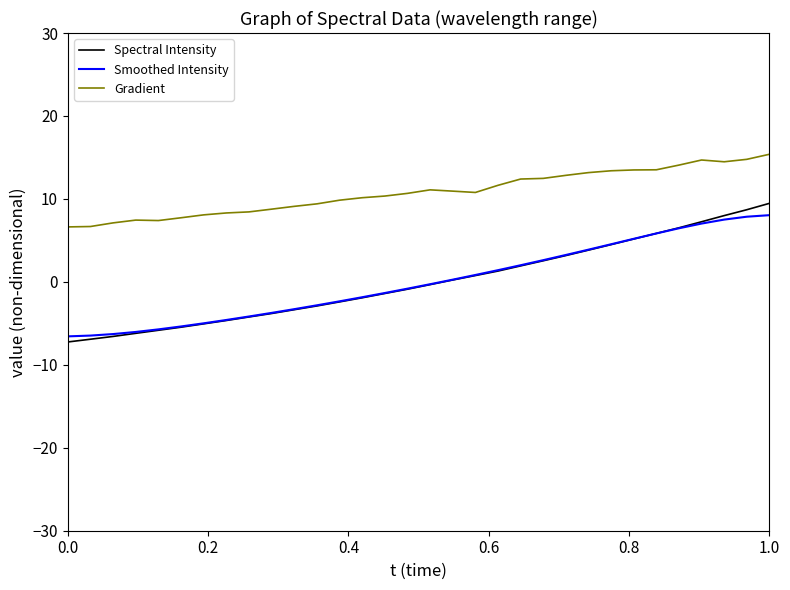

What is the highest value of the Spectral Intensity series?

9.5